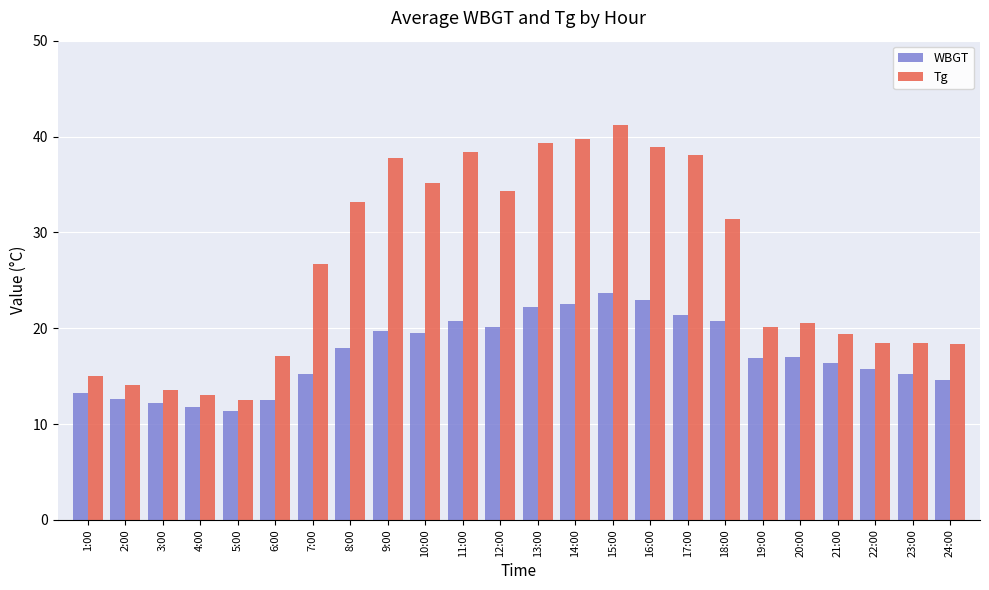

What is the difference between the maximum and minimum values in the Tg series?

28.7